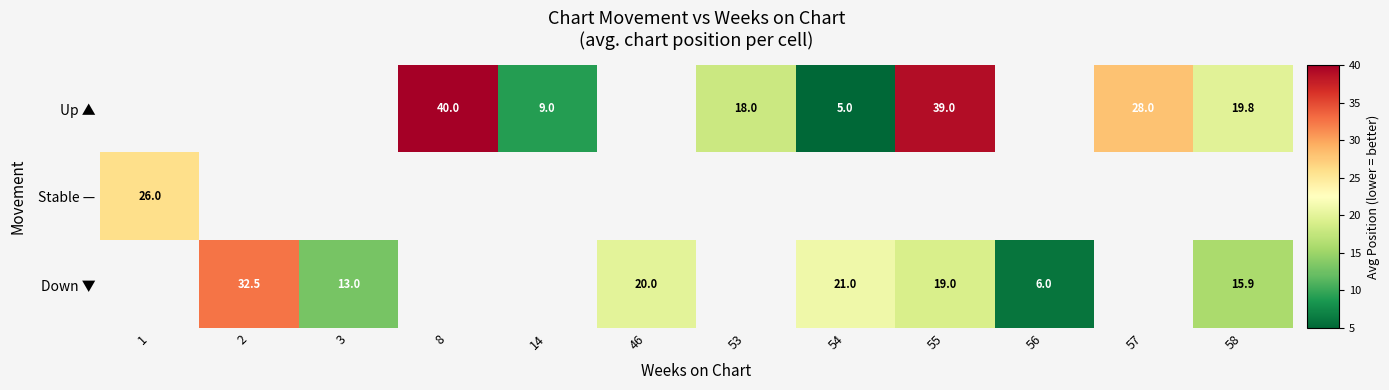

The value of Down ▼ at 46 is 7.7. True or false?

False